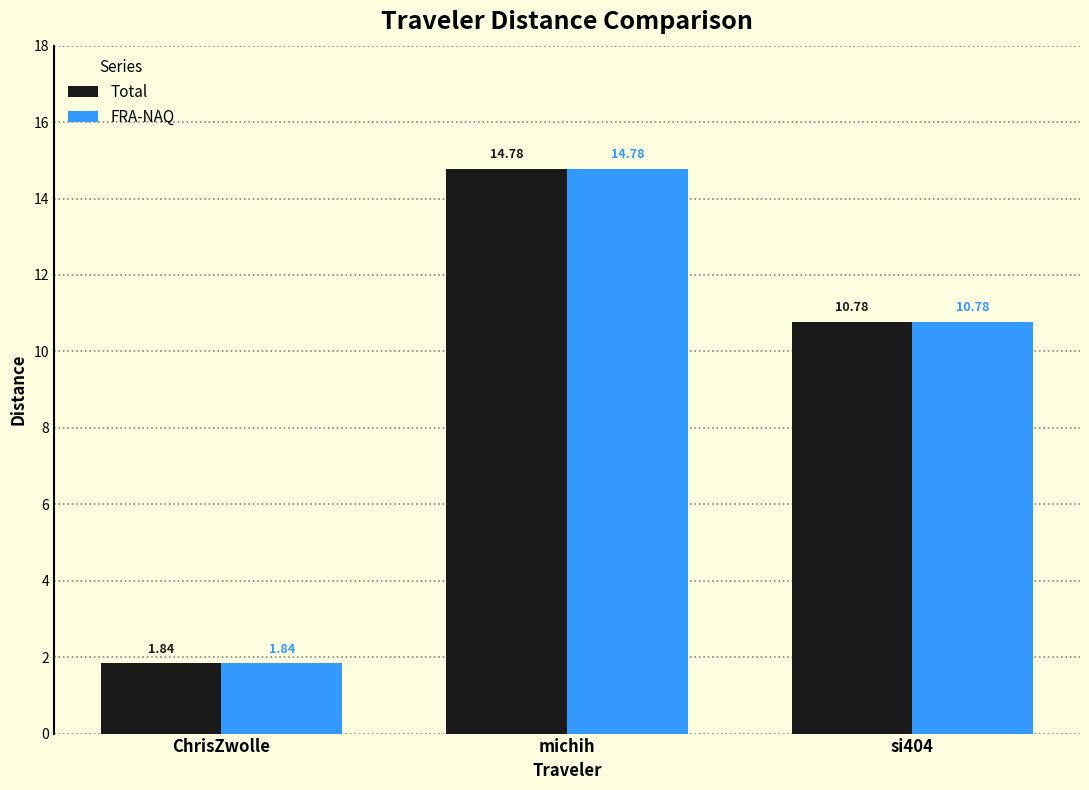

What is the difference between the Total values at ChrisZwolle and michih?

12.9